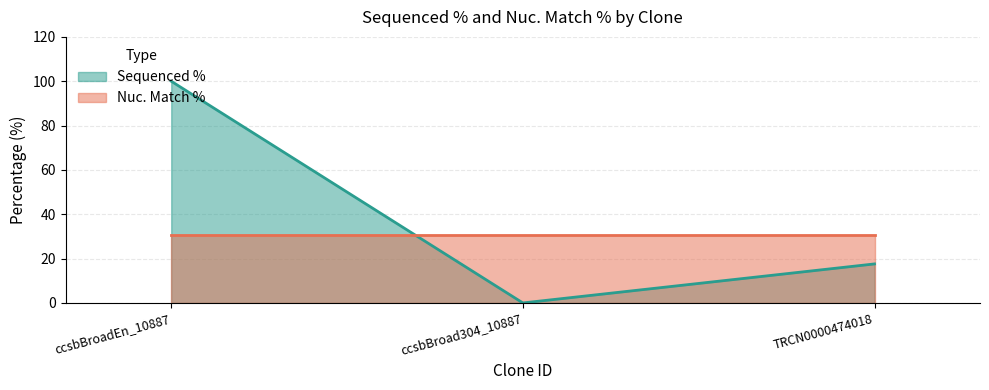

Which category has the highest value across all series?

ccsbBroadEn_10887